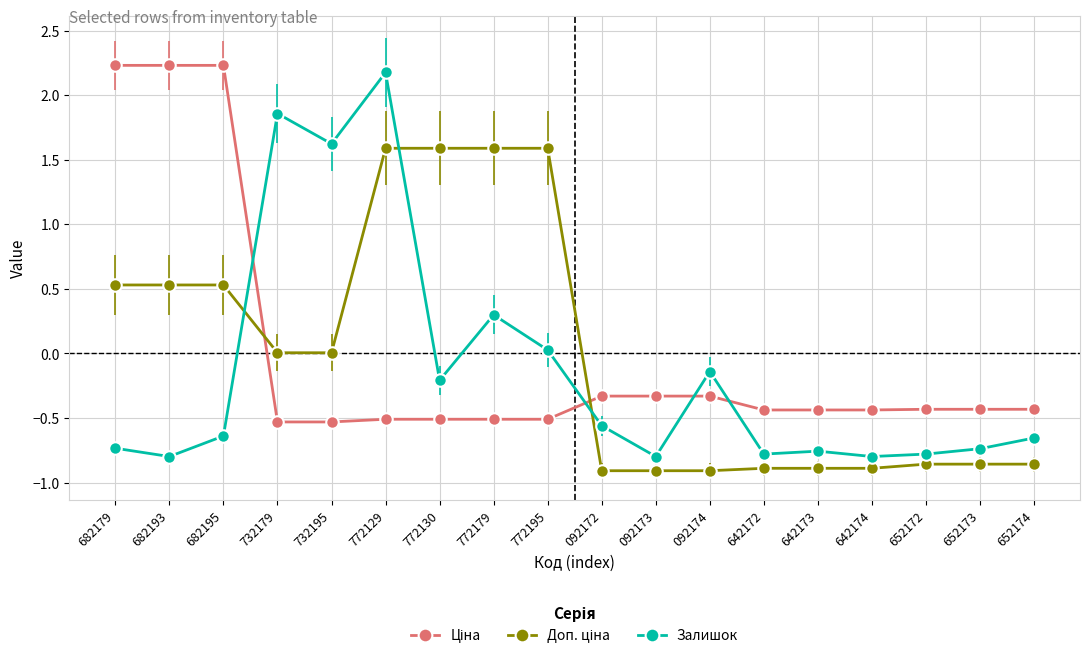

Count the number of categories in the chart.

18